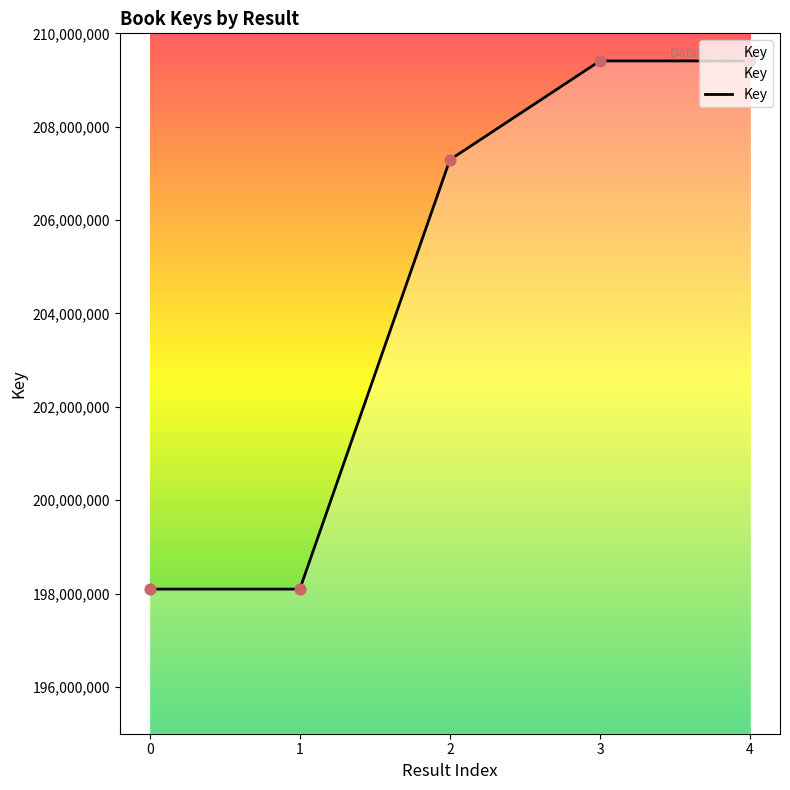

Approximately how many times larger is the value at 4 compared to 3?

1.0